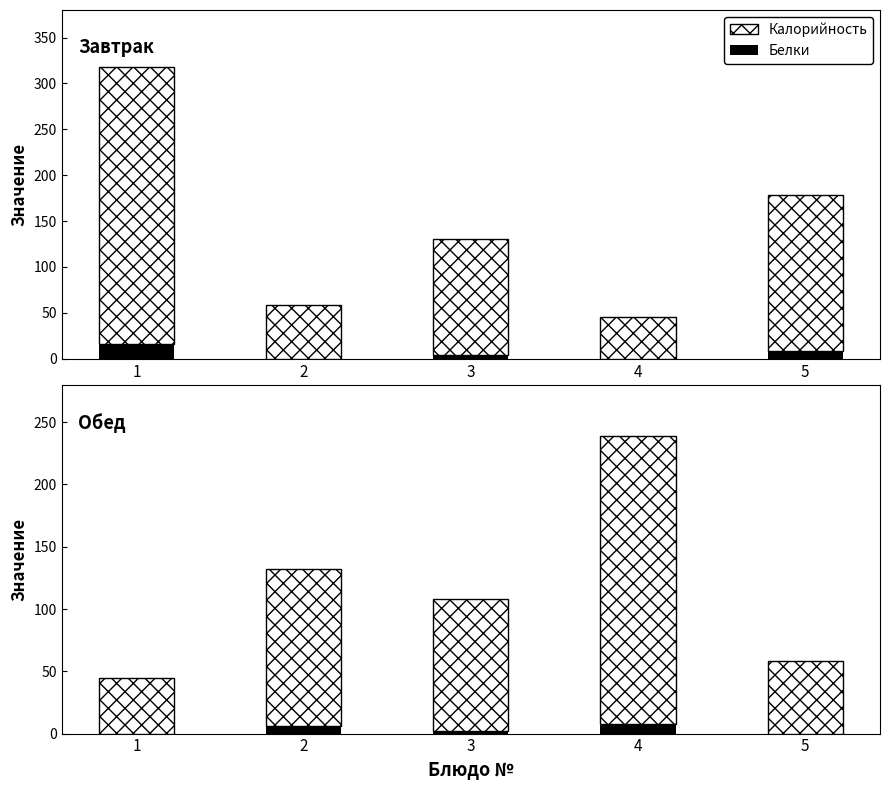

How many bars are there in total?

10